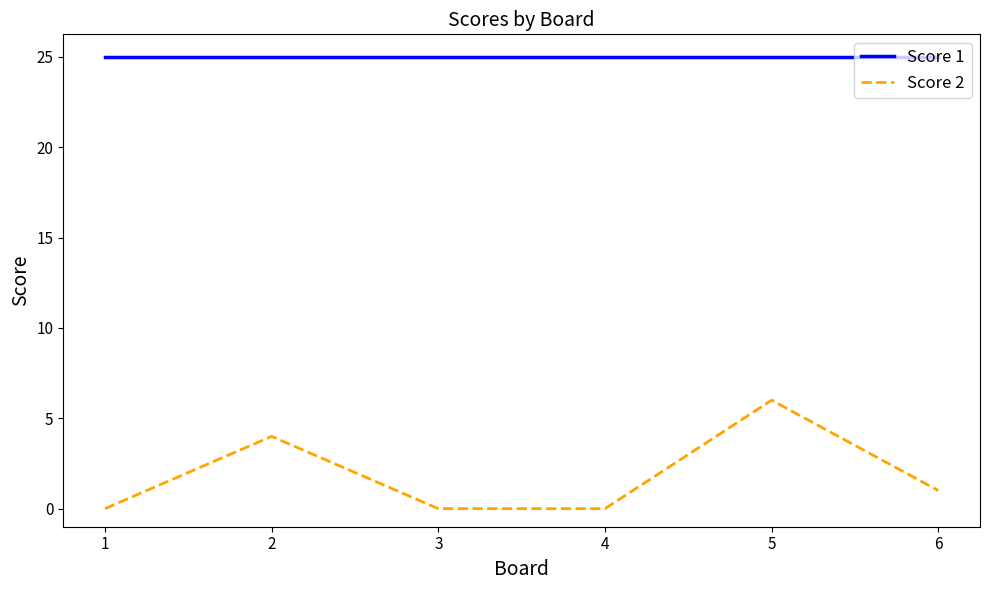

True or false: Score 1 has a value of 33 at 4.

False